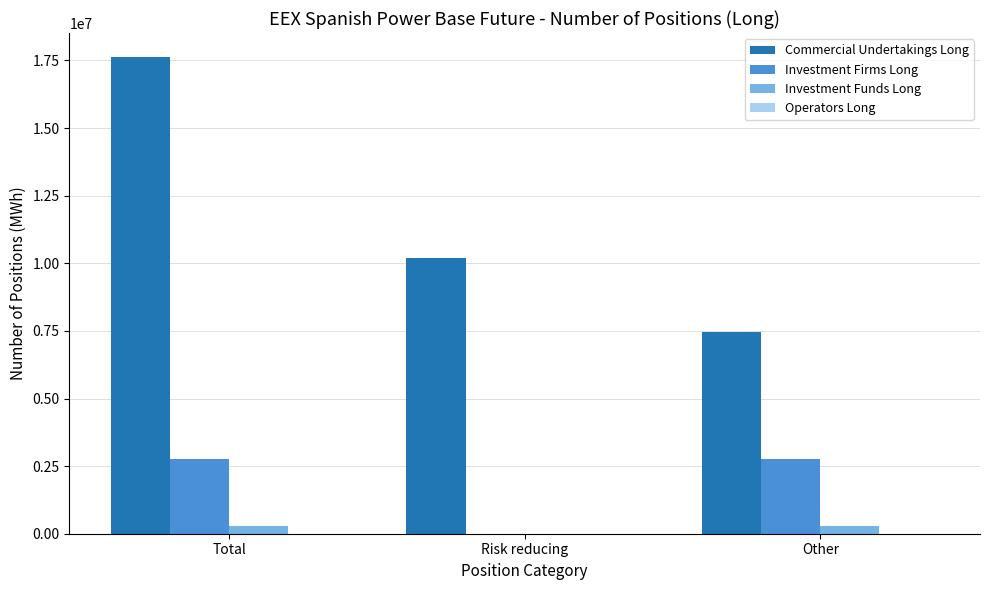

Which series has the largest range (max minus min)?

Commercial Undertakings Long